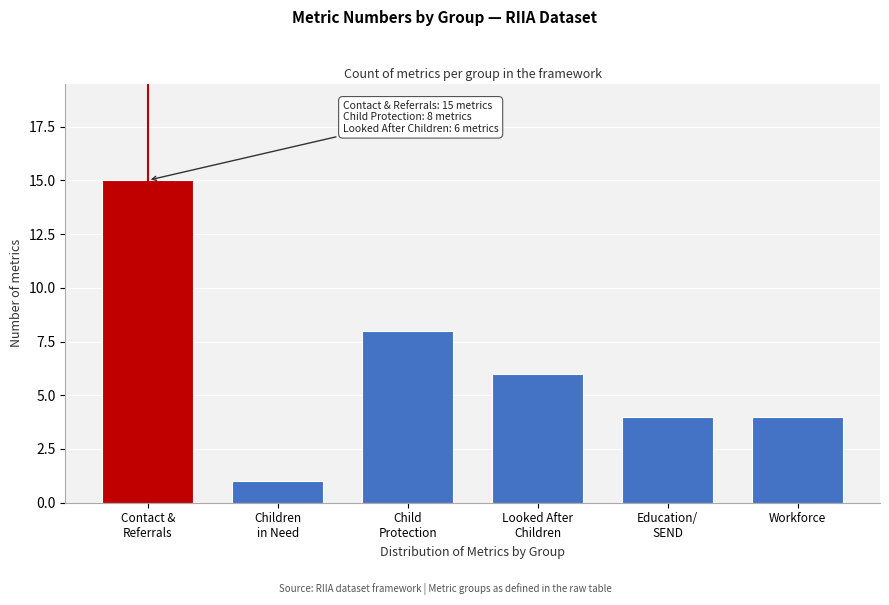

Reading left to right, extract all data points from this chart.

15	1	8	6	4	4